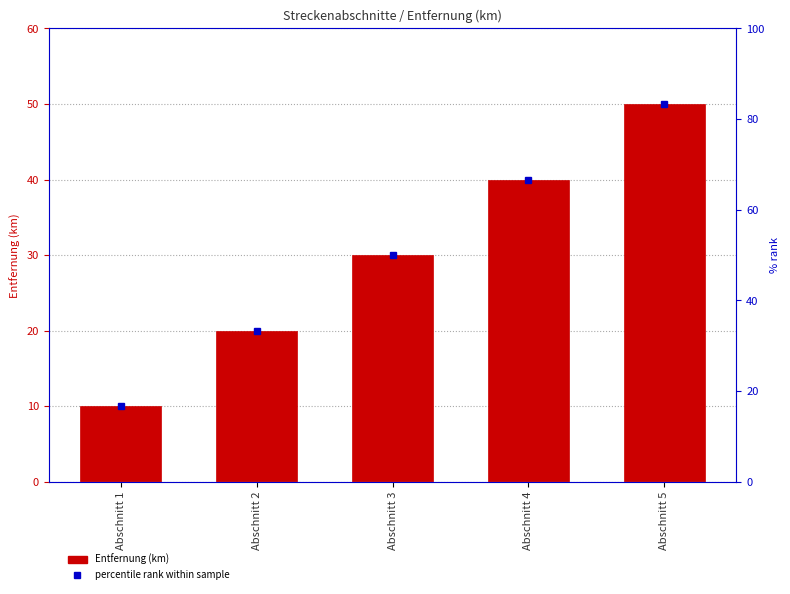

What is the difference between the second highest and second lowest values in the Entfernung (km) series?

20.0